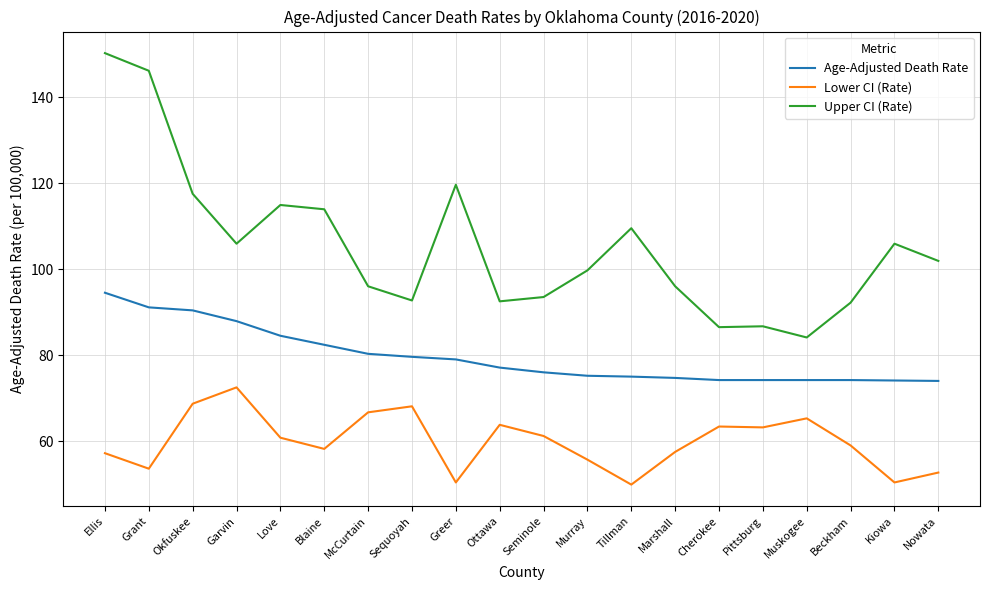

Is it true that Lower CI (Rate) equals 19.6 at Nowata?

False